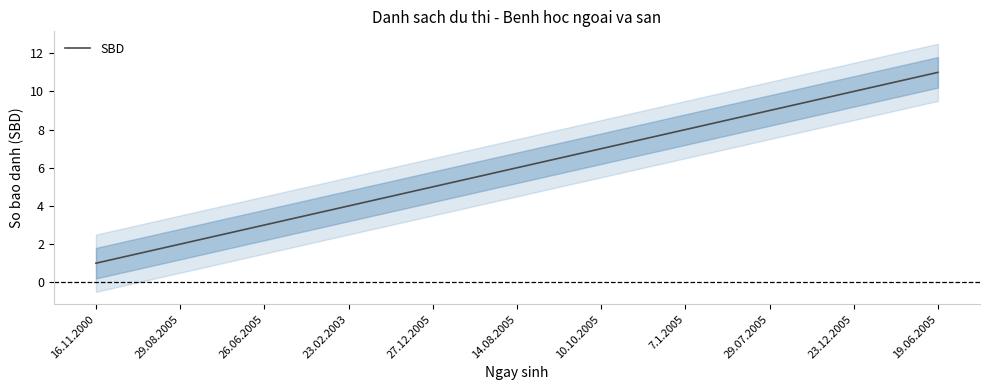

Count the values in the range 3 to 9.

7